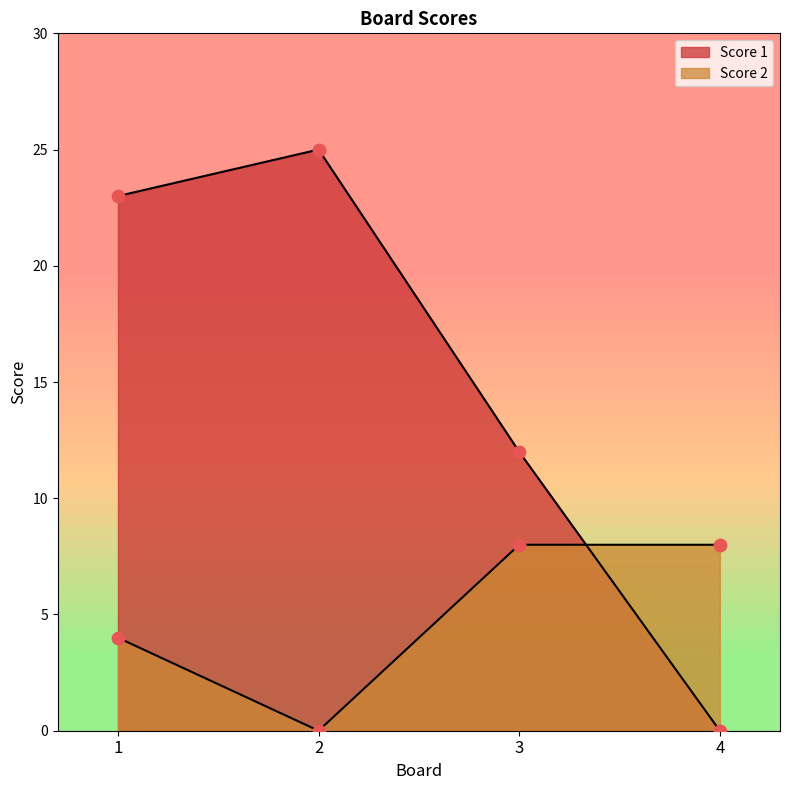

Is the value of Score 1 at 2 greater than the value of Score 2 at 3?

Yes